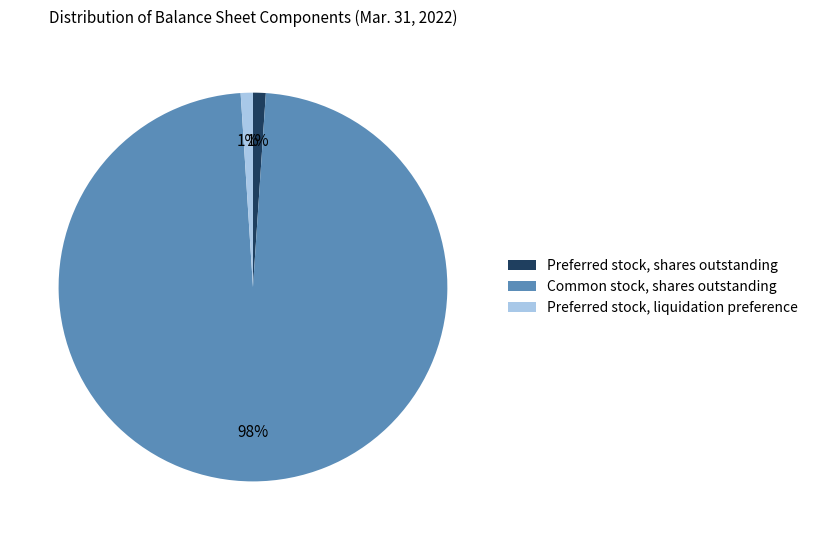

Is it true that Preferred stock, liquidation preference is 11% of the pie?

False